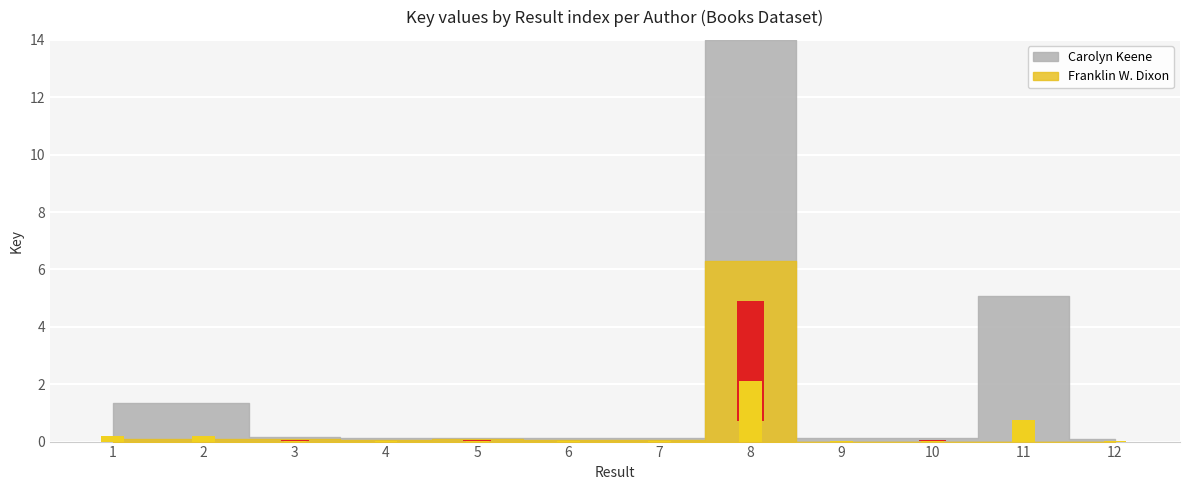

True or false: the data shows 0.3 at 11.

False